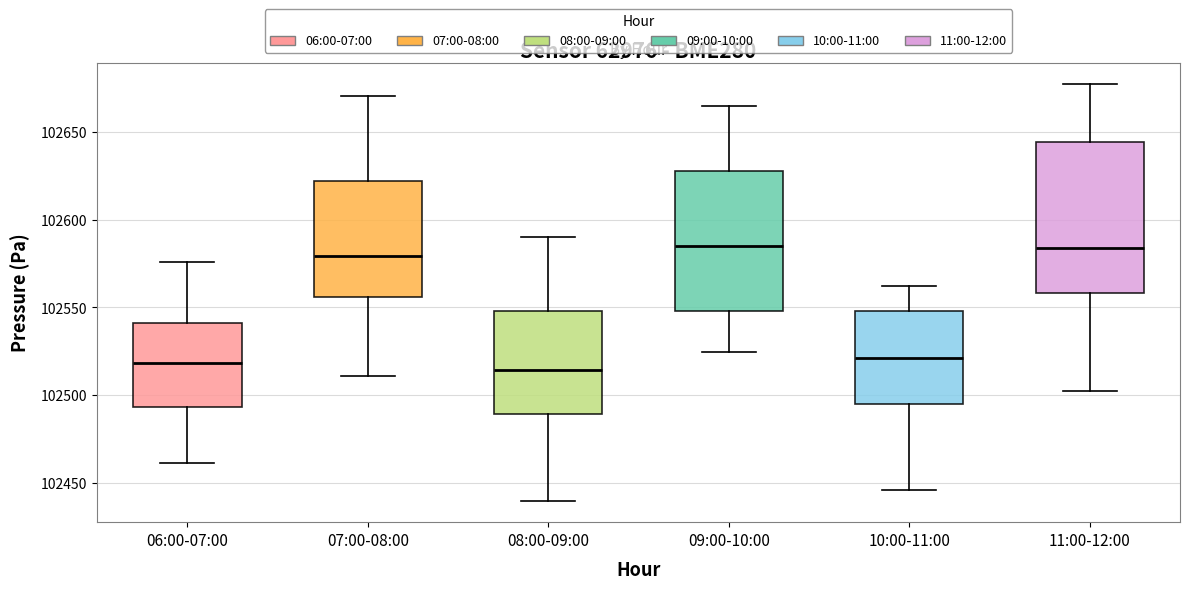

Reading left to right, transcribe this box plot: for each box, give where its median line is, the range the box spans, and where its two whiskers end, as read against the y-axis. The values are not printed on the chart, so give them approximately, as read against the axis.

06:00-07:00: median 102520, box 102495 to 102540, whiskers 102460 to 102575
07:00-08:00: median 102580, box 102555 to 102620, whiskers 102510 to 102670
08:00-09:00: median 102515, box 102490 to 102550, whiskers 102440 to 102590
09:00-10:00: median 102585, box 102550 to 102630, whiskers 102525 to 102665
10:00-11:00: median 102520, box 102495 to 102550, whiskers 102445 to 102560
11:00-12:00: median 102585, box 102560 to 102645, whiskers 102500 to 102675